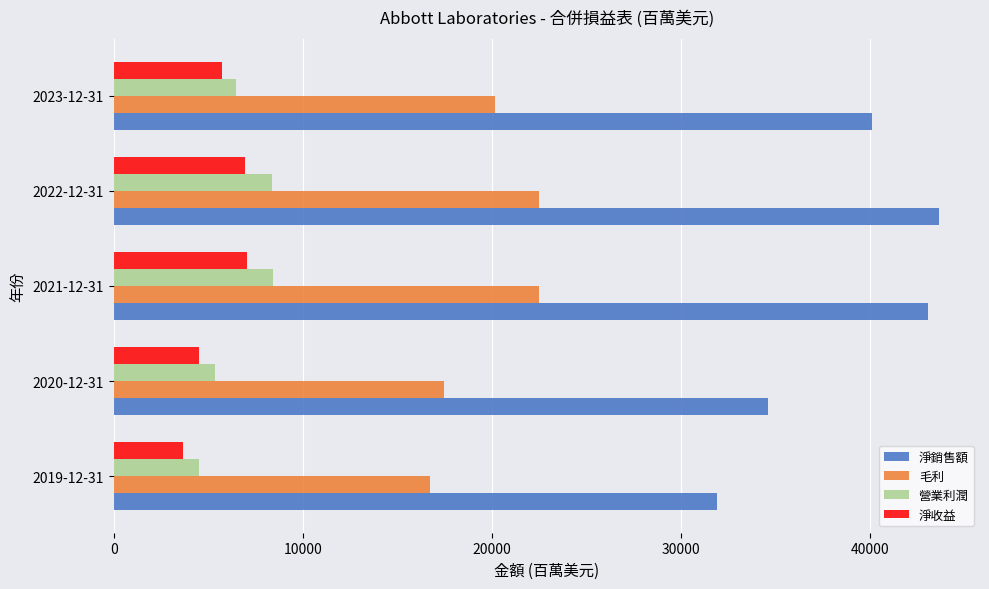

What is the minimum value shown in the chart?

3687